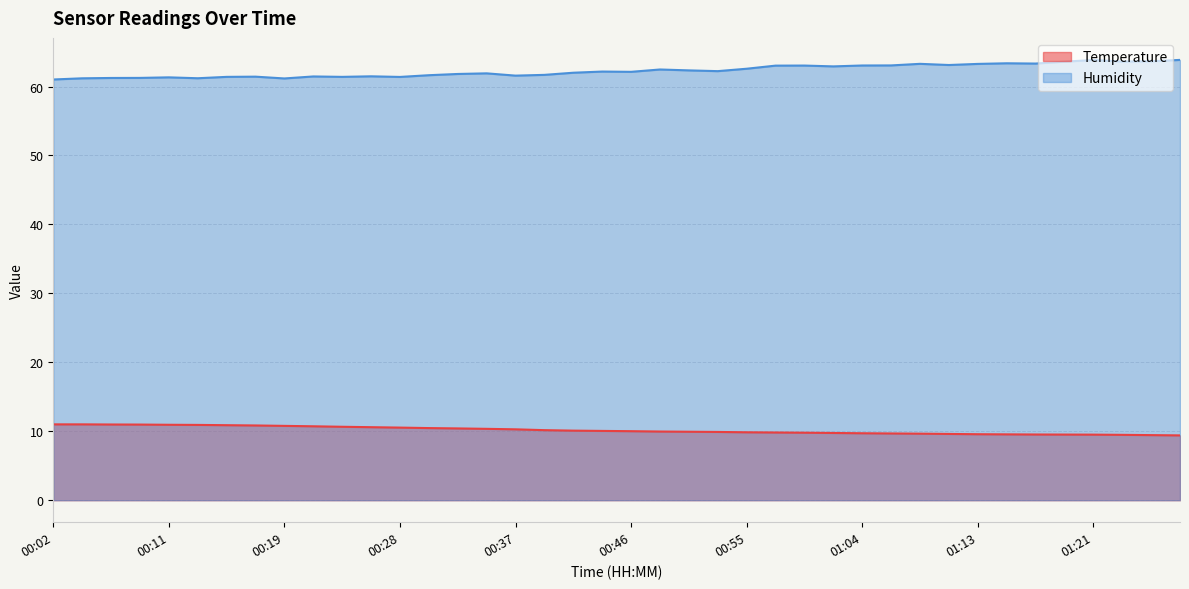

Does the chart have visible grid lines?

Yes